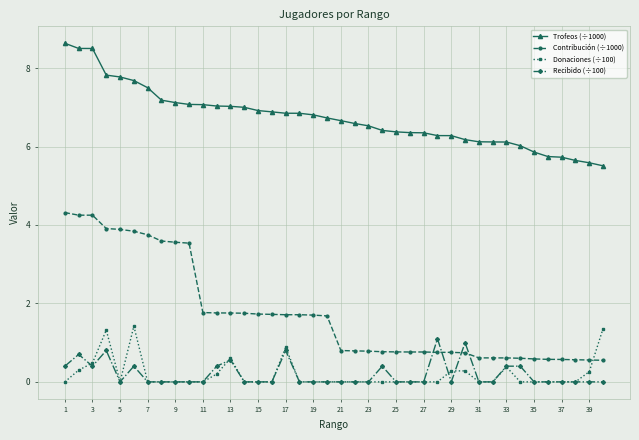

Which series has the widest spread of values?

Contribución (÷1000)